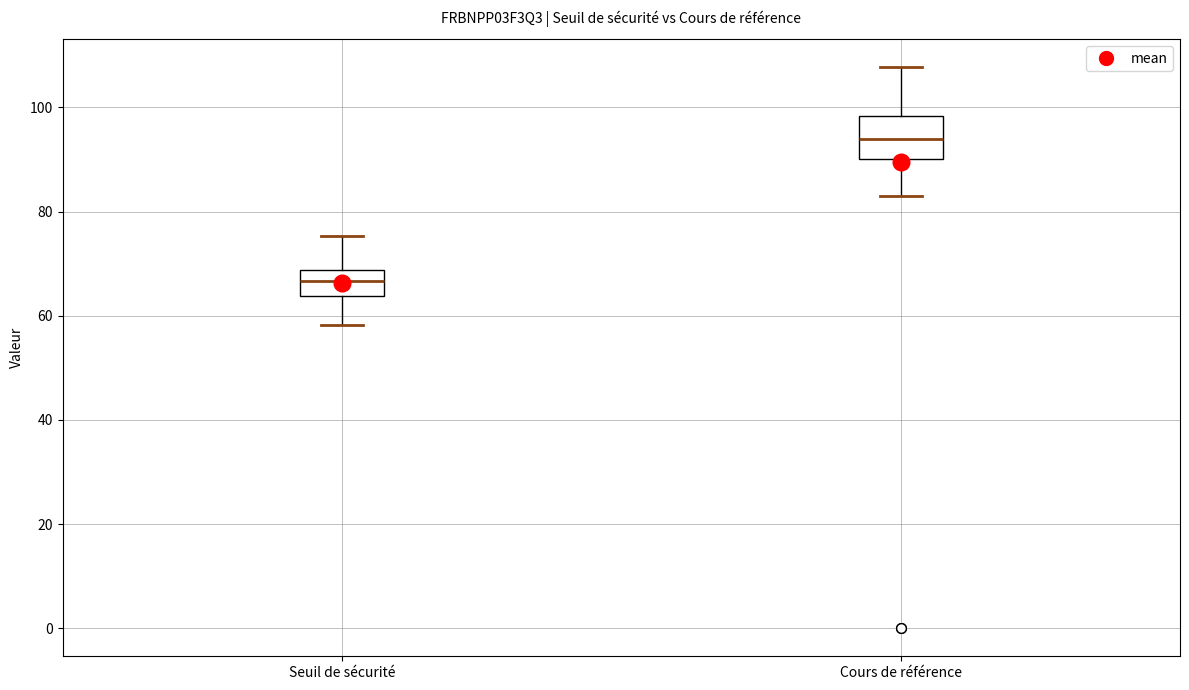

Which box's median line is the highest?

Cours de référence